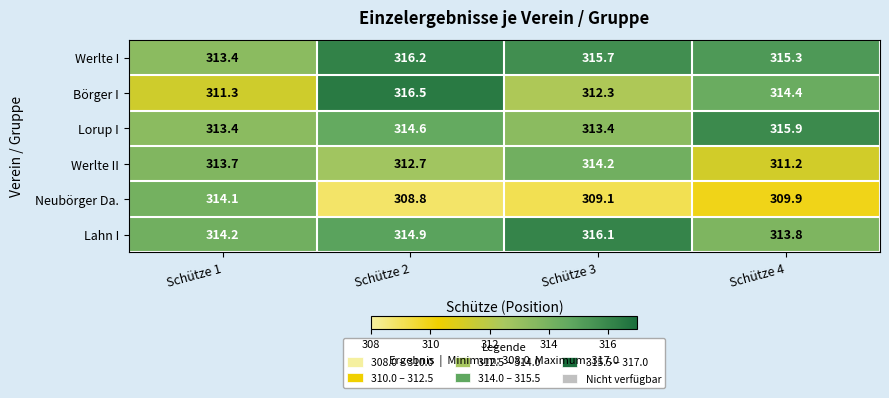

Which series has the widest spread of values?

Neubörger Da.